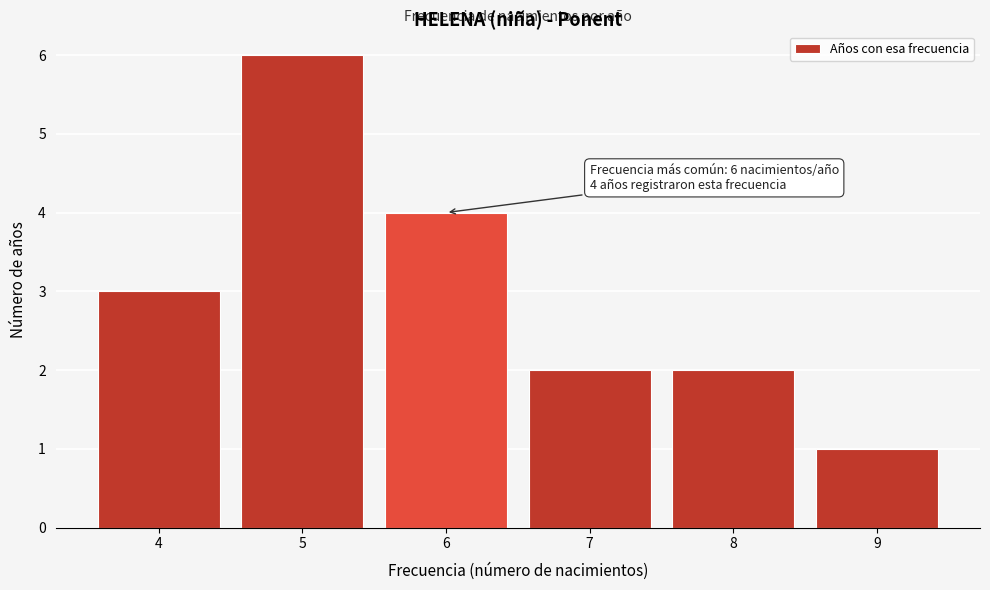

Over which range of the x-axis is the bar tallest?

4.5 to 5.5